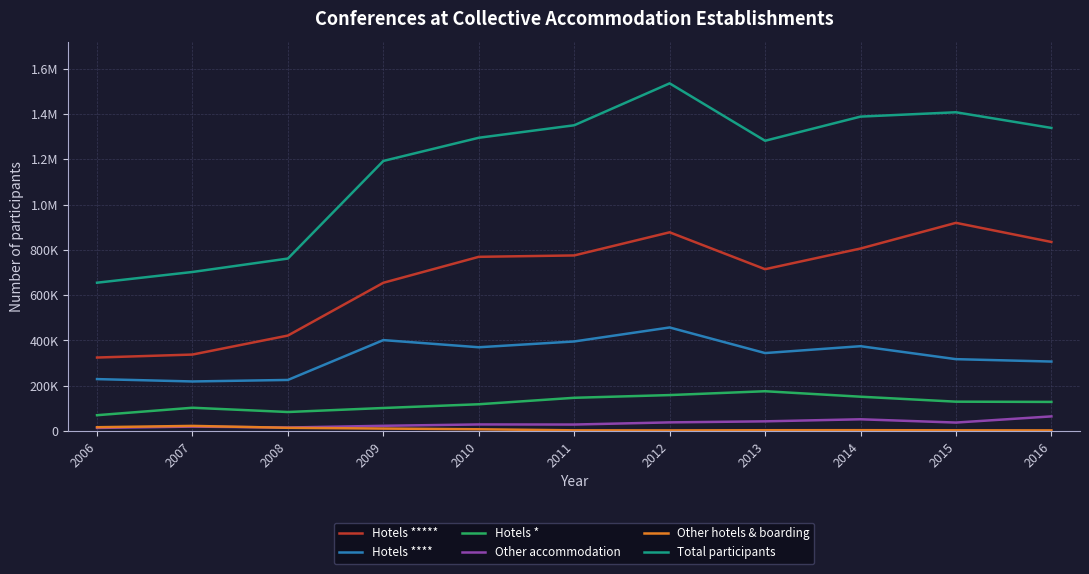

What are all the series names shown in the legend?

Hotels *****, Hotels ****, Hotels *, Other accommodation, Other hotels & boarding, Total participants